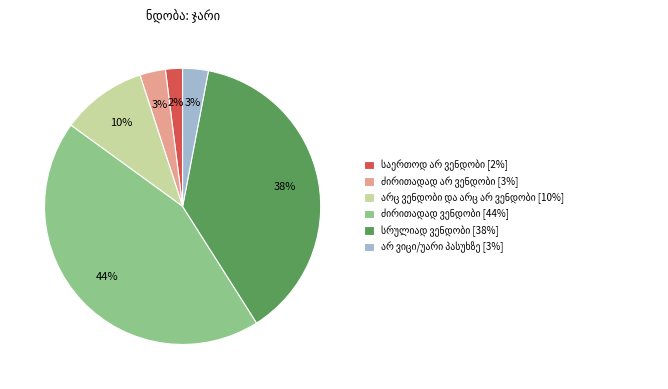

To the nearest percent, what is the difference between the largest and smallest slice percentages?

42%